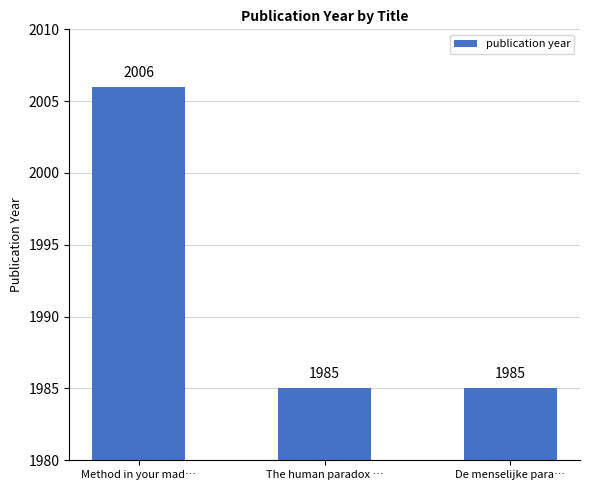

What is the label of the 2nd bar from the left?

The human paradox …